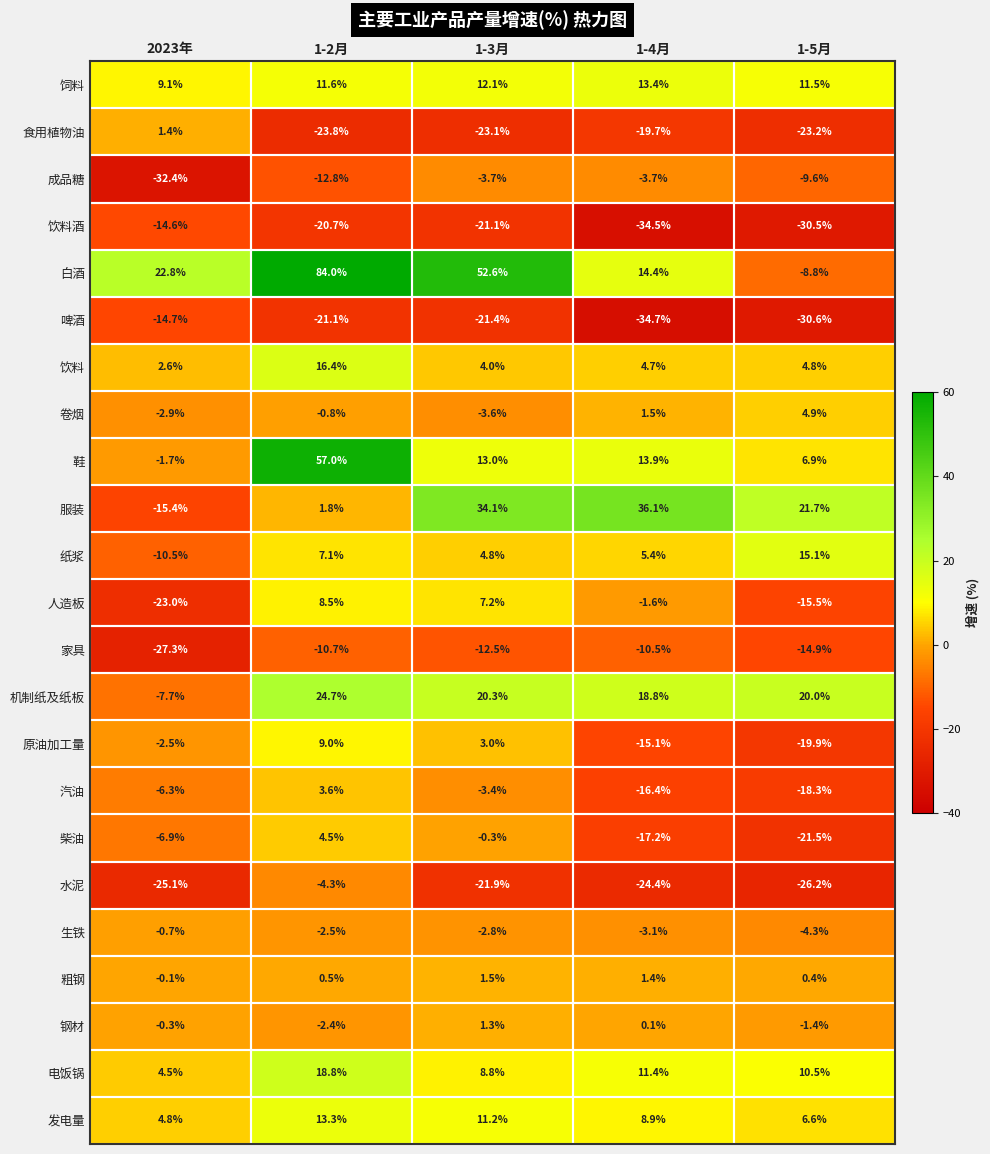

What is the difference between the maximum and minimum values in the 发电量 series?

8.5